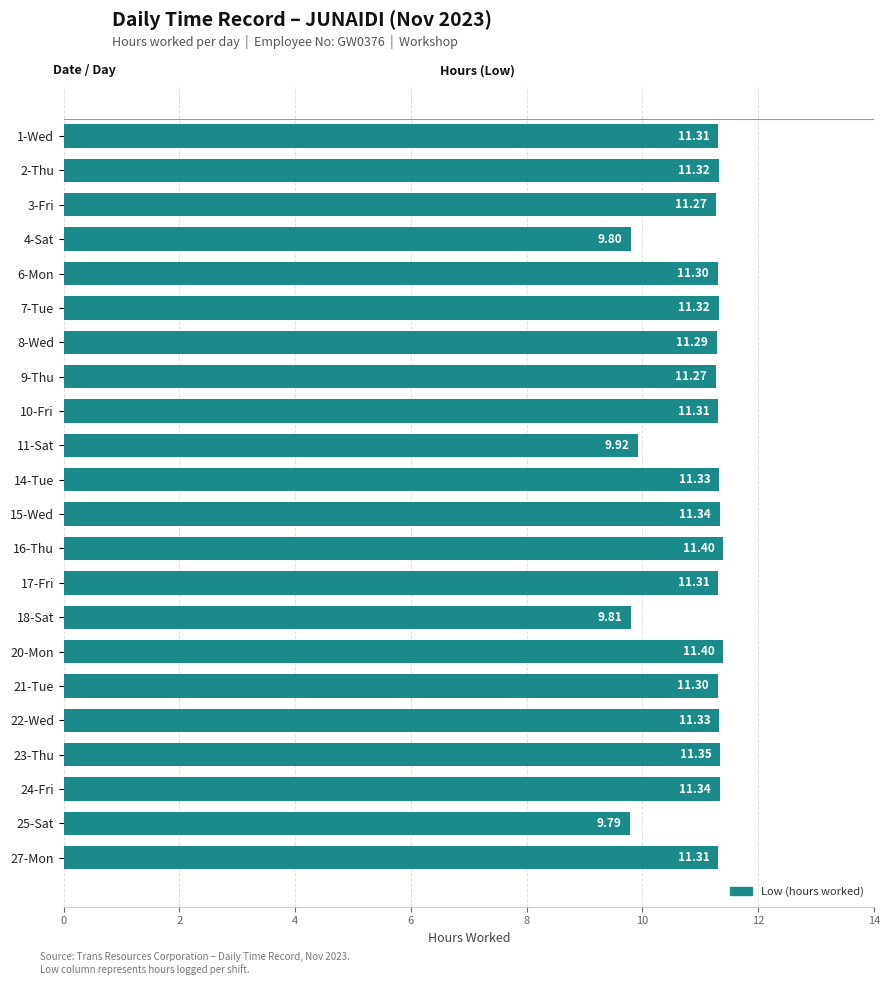

What is the ratio of the value at 2-Thu to the value at 14-Tue?

1.0